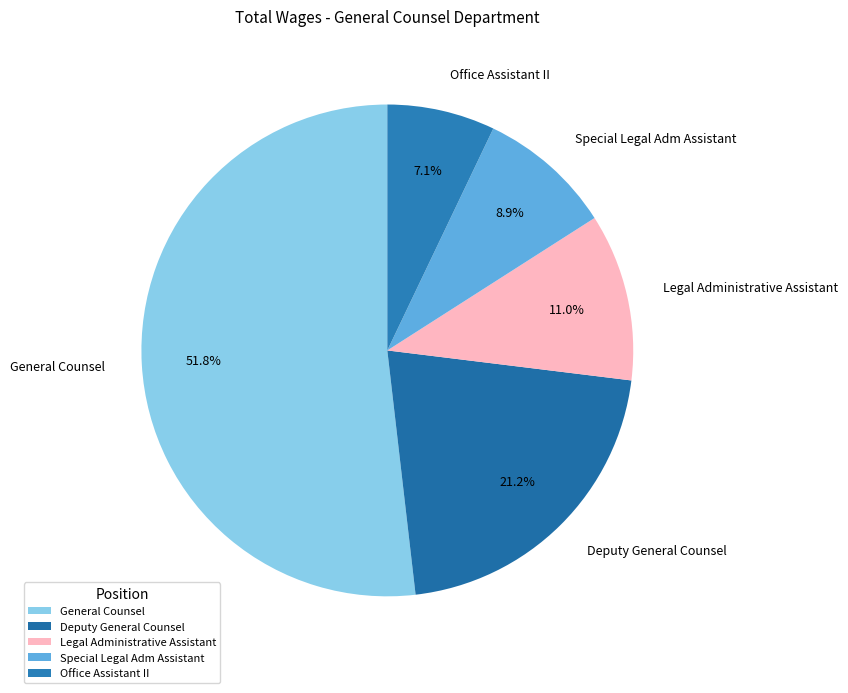

Between General Counsel and Special Legal Adm Assistant, which is larger?

General Counsel